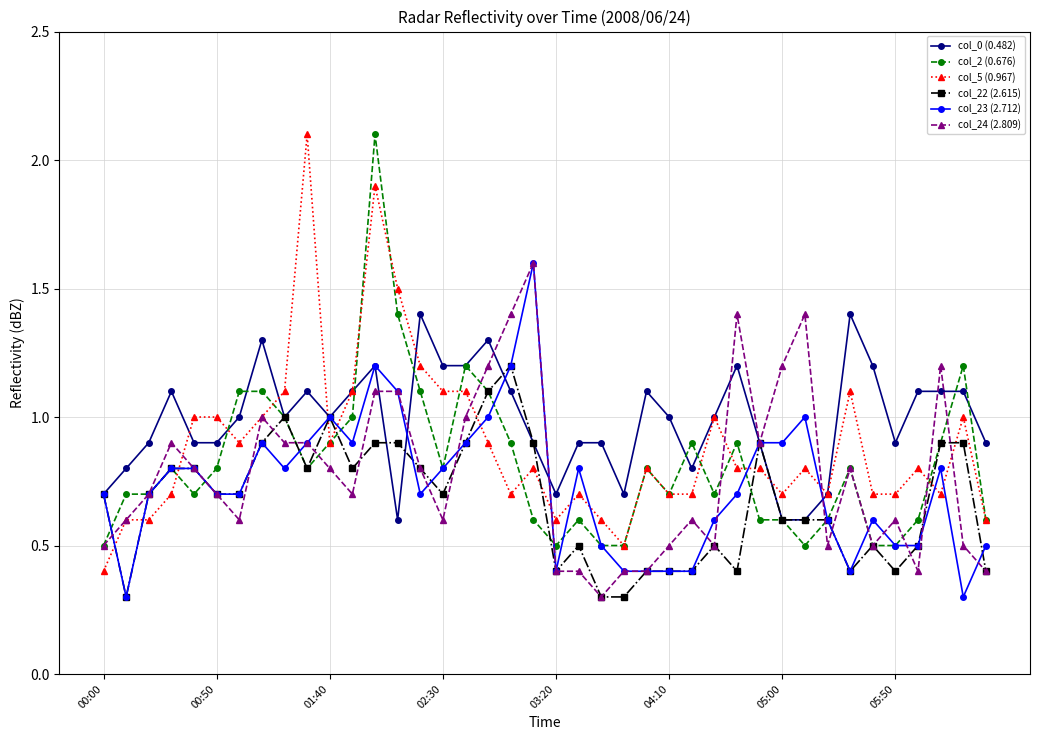

Which series has the widest spread of values?

col_5 (0.967)